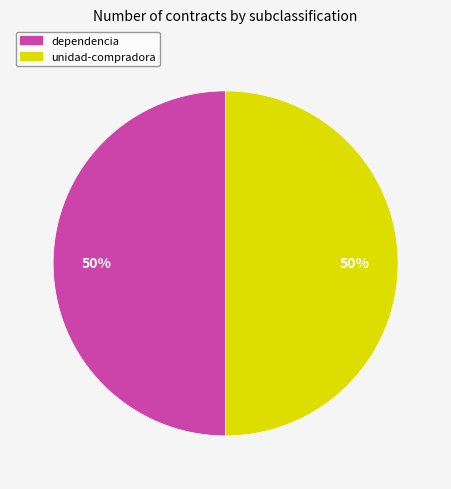

To the nearest percent, what is the average slice percentage?

50%